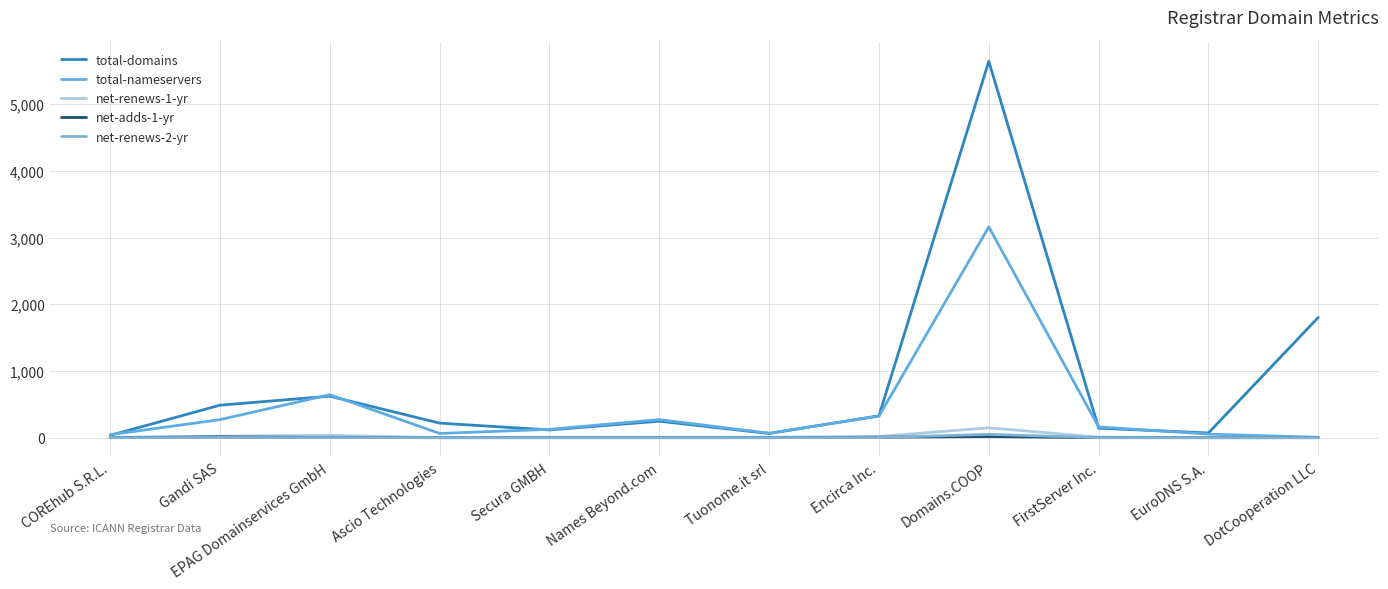

At which label does total-domains first exceed 247?

Gandi SAS